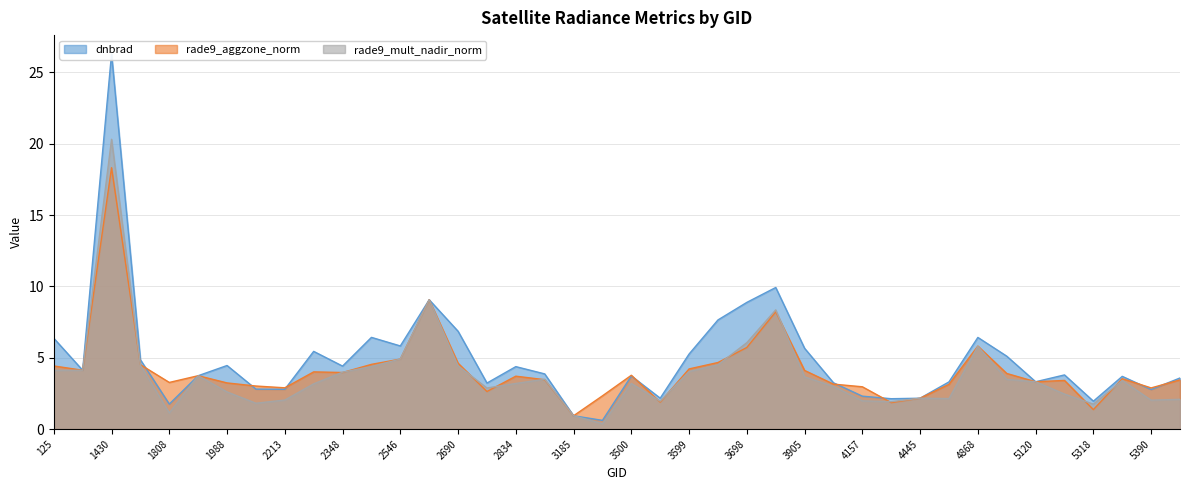

What is the sum of the rade9_mult_nadir_norm values at 3698 and 2690?

10.5